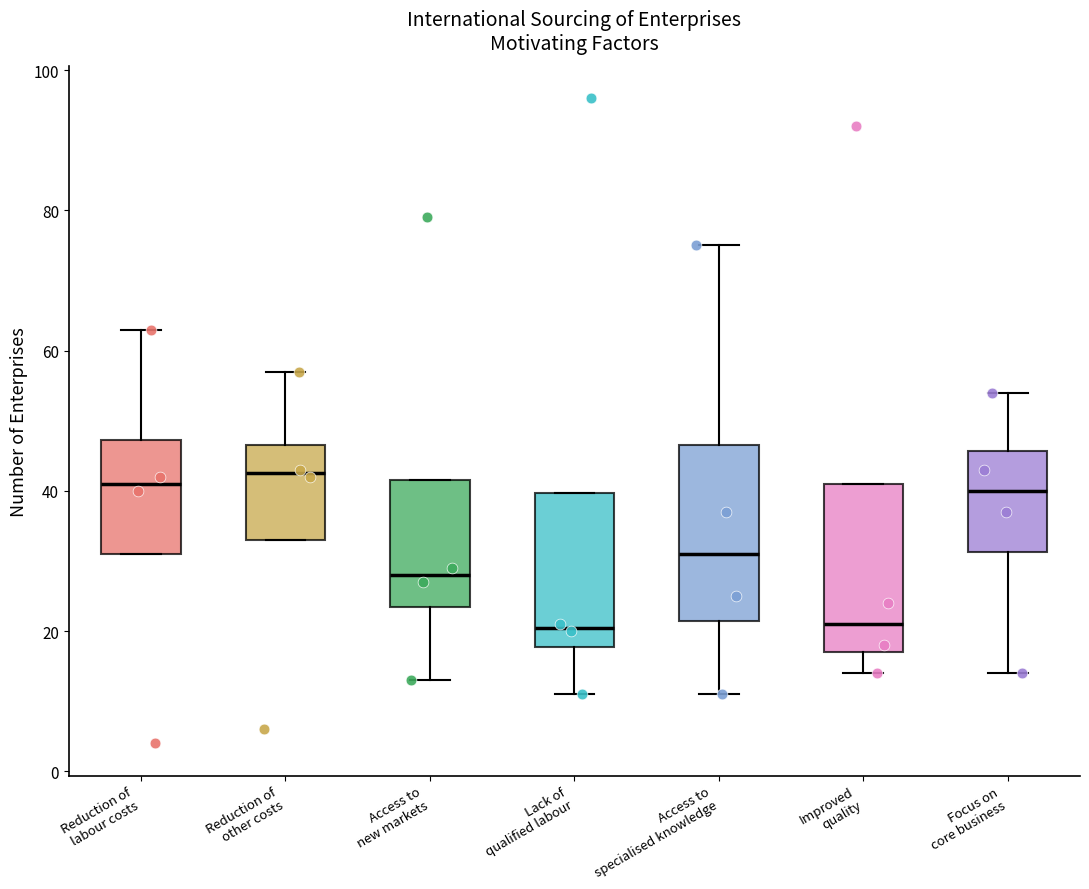

Reading left to right, read every box against the y-axis: the position of its median line, the range the box covers, and the ends of its whiskers. The values are not printed on the chart, so give them approximately, as read against the axis.

Reduction of labour costs: median 42, box 32 to 48, whiskers 32 to 64
Reduction of other costs: median 42, box 34 to 46, whiskers 34 to 58
Access to new markets: median 28, box 24 to 42, whiskers 14 to 42
Lack of qualified labour: median 20, box 18 to 40, whiskers 12 to 40
Access to specialised knowledge: median 32, box 22 to 46, whiskers 12 to 76
Improved quality: median 22, box 18 to 42, whiskers 14 to 42
Focus on core business: median 40, box 32 to 46, whiskers 14 to 54